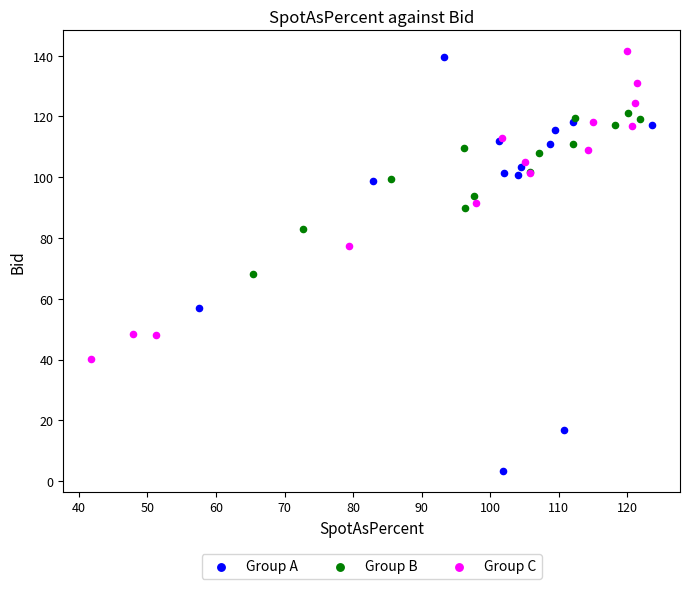

Which series has the largest Y range (max minus min)?

Group A